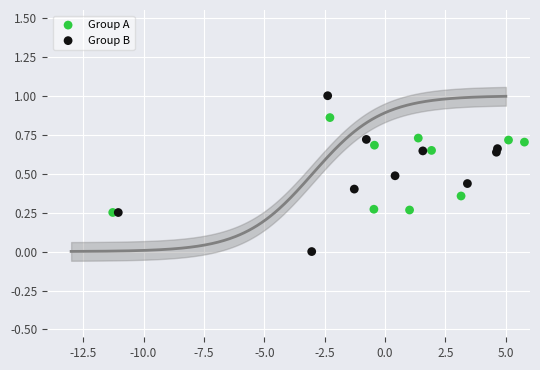

Which series reaches the minimum Y coordinate?

Group B